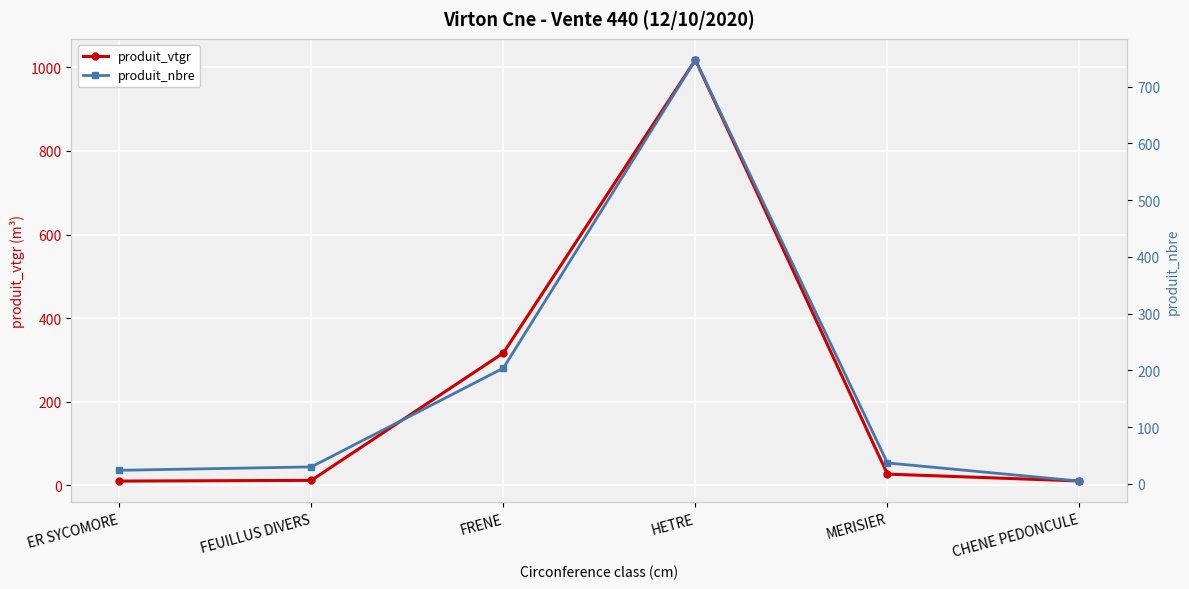

Count the number of categories in the chart.

6